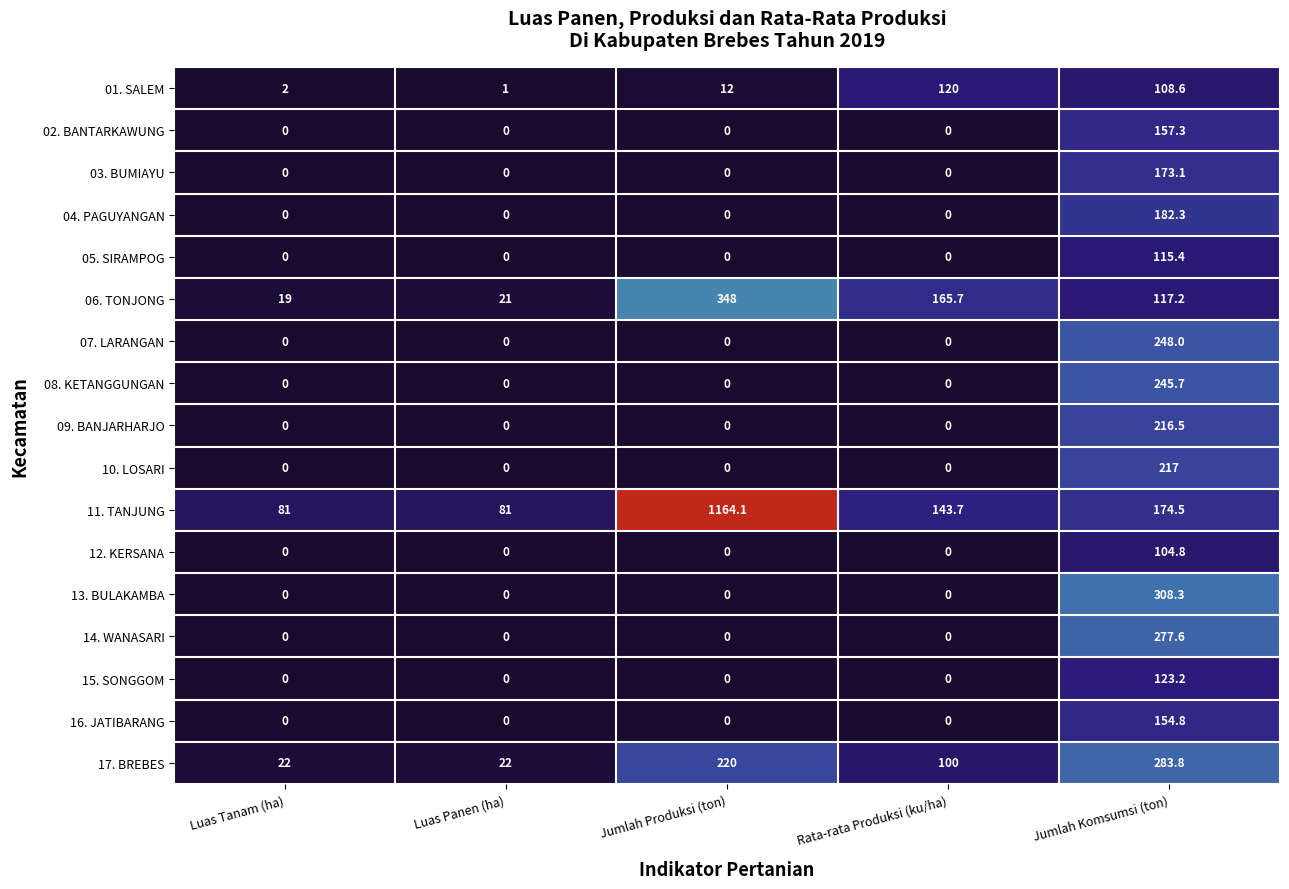

What is the lowest value of the 06. TONJONG series?

19.0